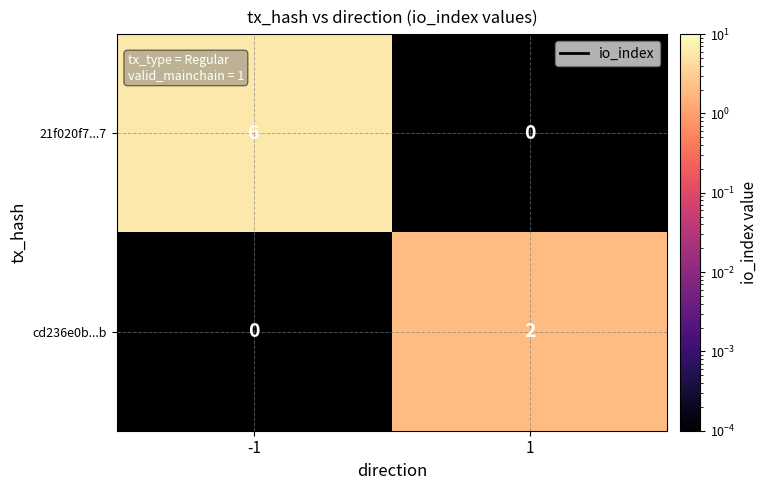

At which category is the sum across all series the highest?

-1